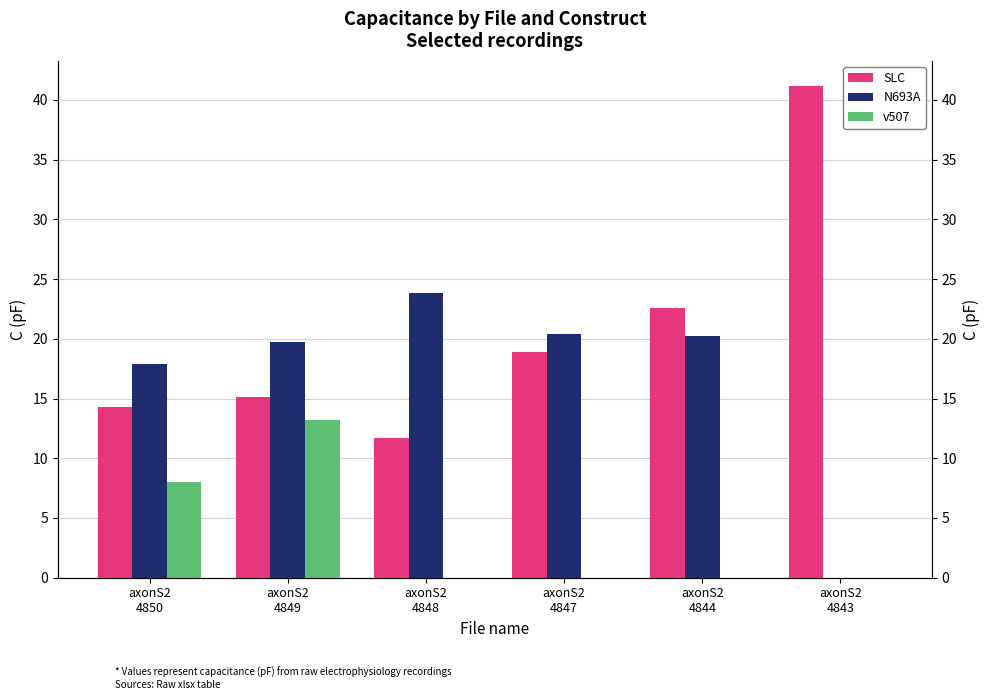

True or false: SLC has a value of 22.6 at axonS2
4844.

True